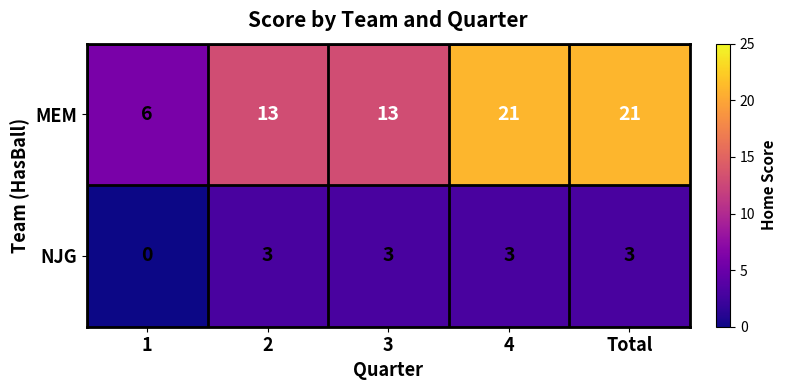

What is the maximum value shown in the chart?

21